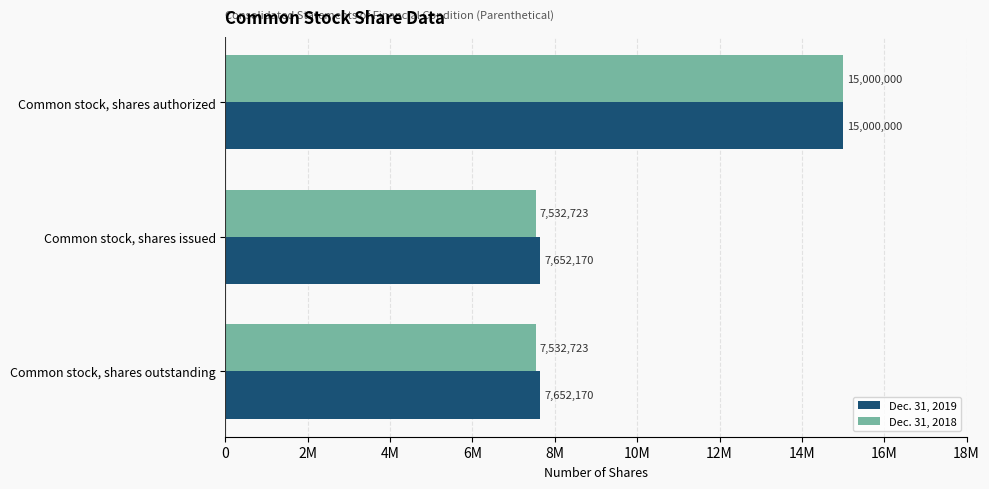

What is the difference between the maximum and second lowest values in the Dec. 31, 2019 series?

7347830